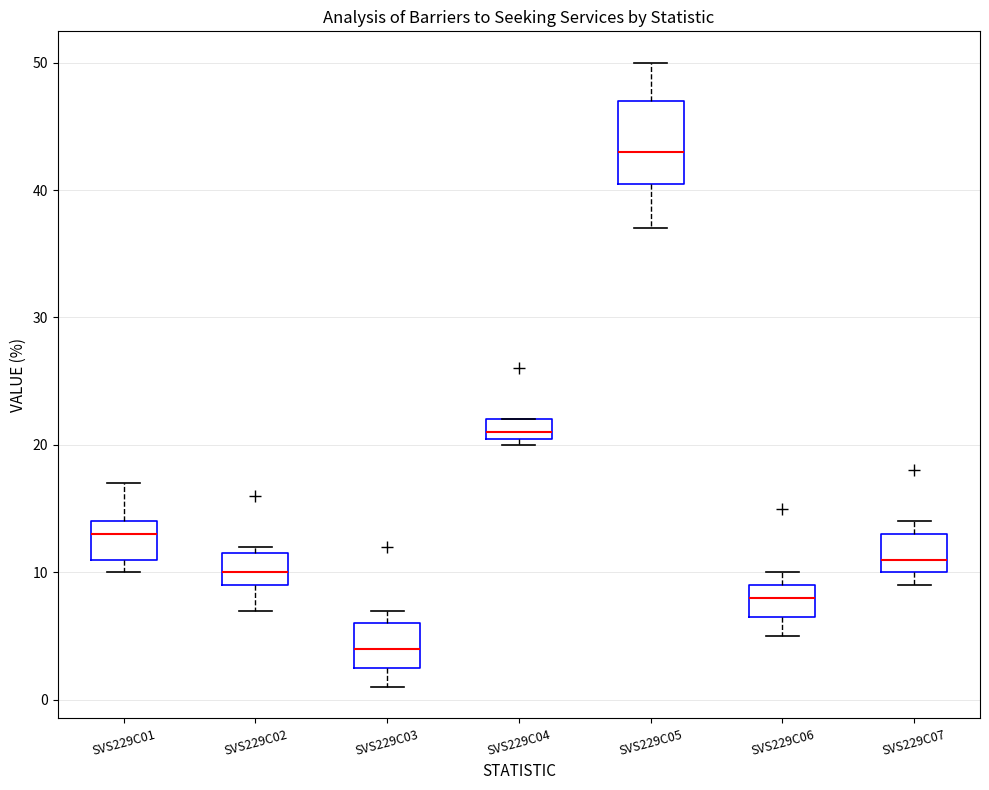

Comparing the boxes themselves (not the whiskers), which one is the tallest?

SVS229C05